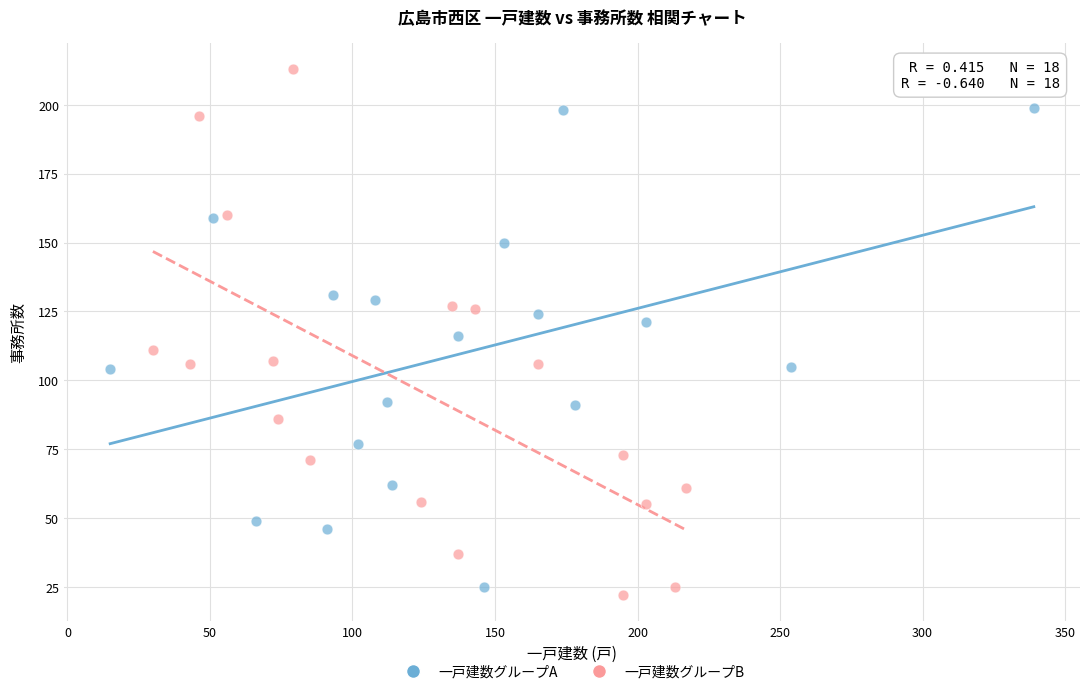

Which series reaches the maximum Y coordinate?

一戸建数グループB